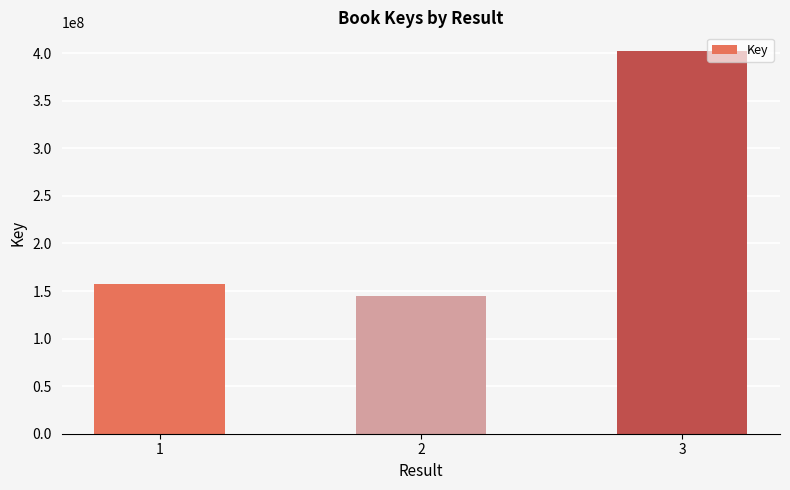

What is the average value?

234605552